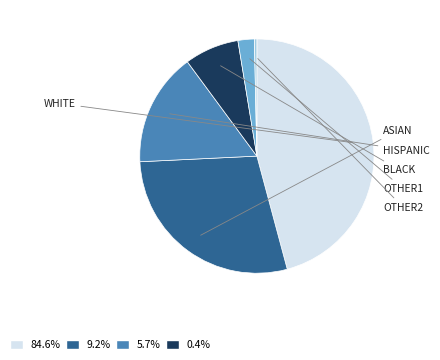

Is there a majority slice in this chart?

No